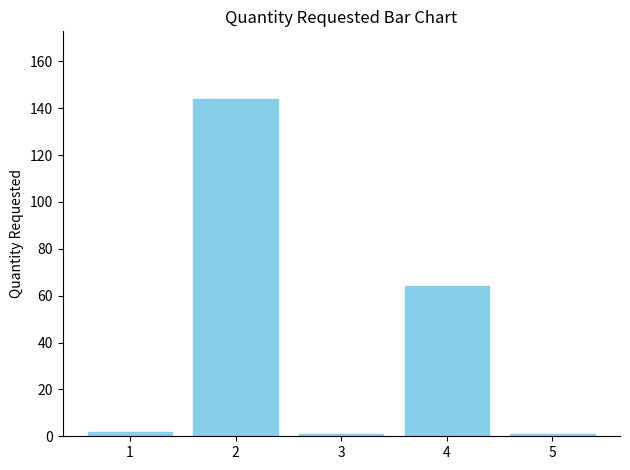

Where is the data nearest to the value 72?

4